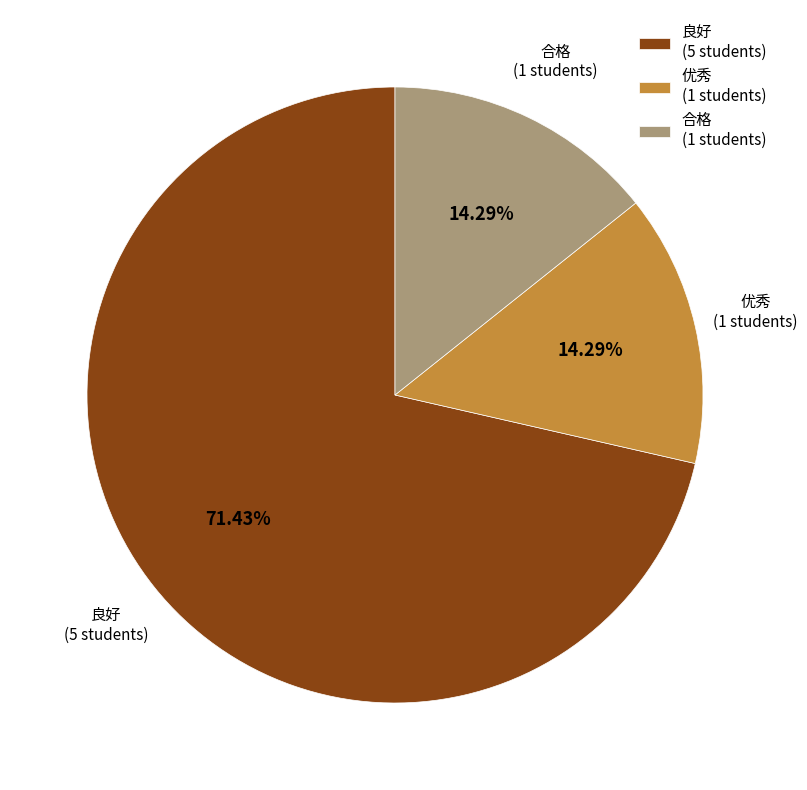

How many slices are in this pie chart?

3